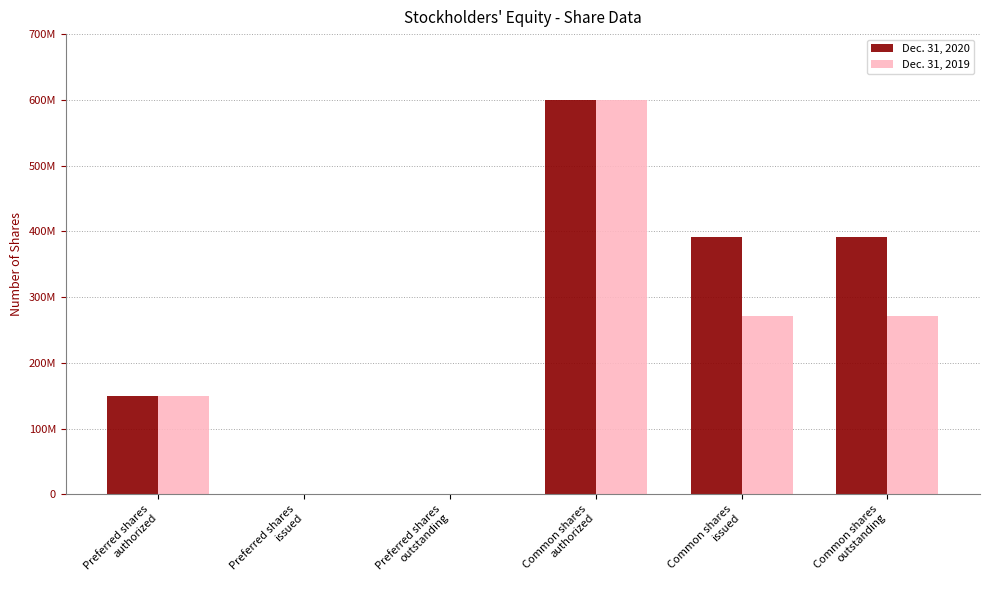

At which category is the sum across all series the highest?

Common shares
authorized